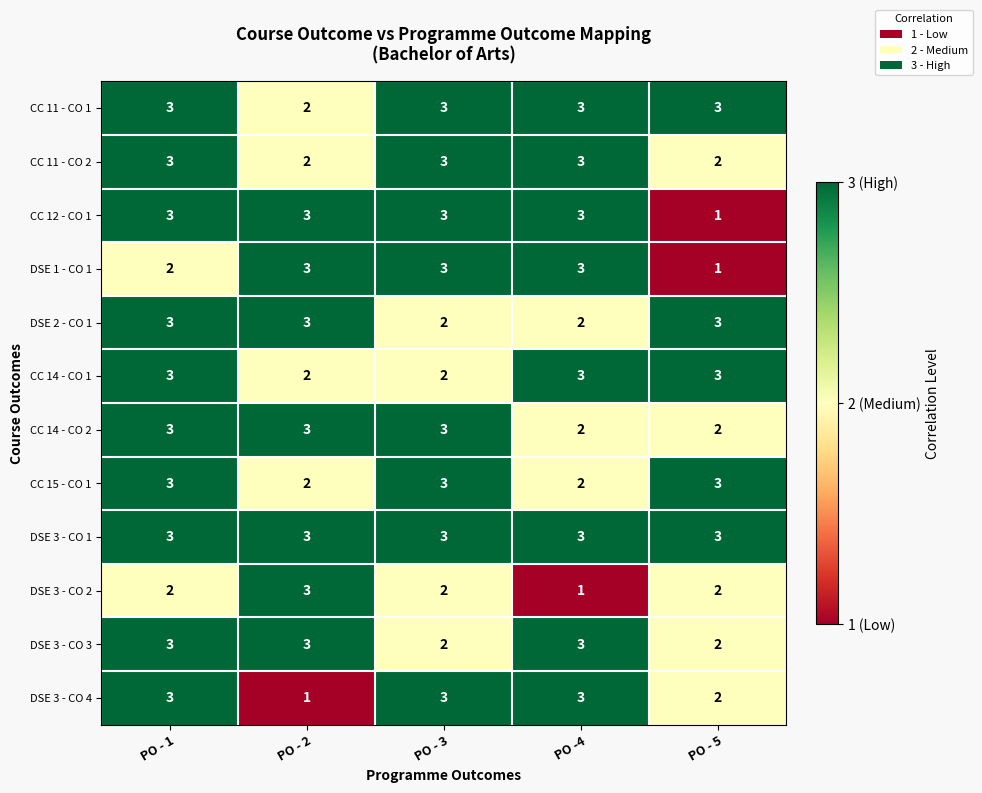

What is the total value across all series at PO - 1?

34